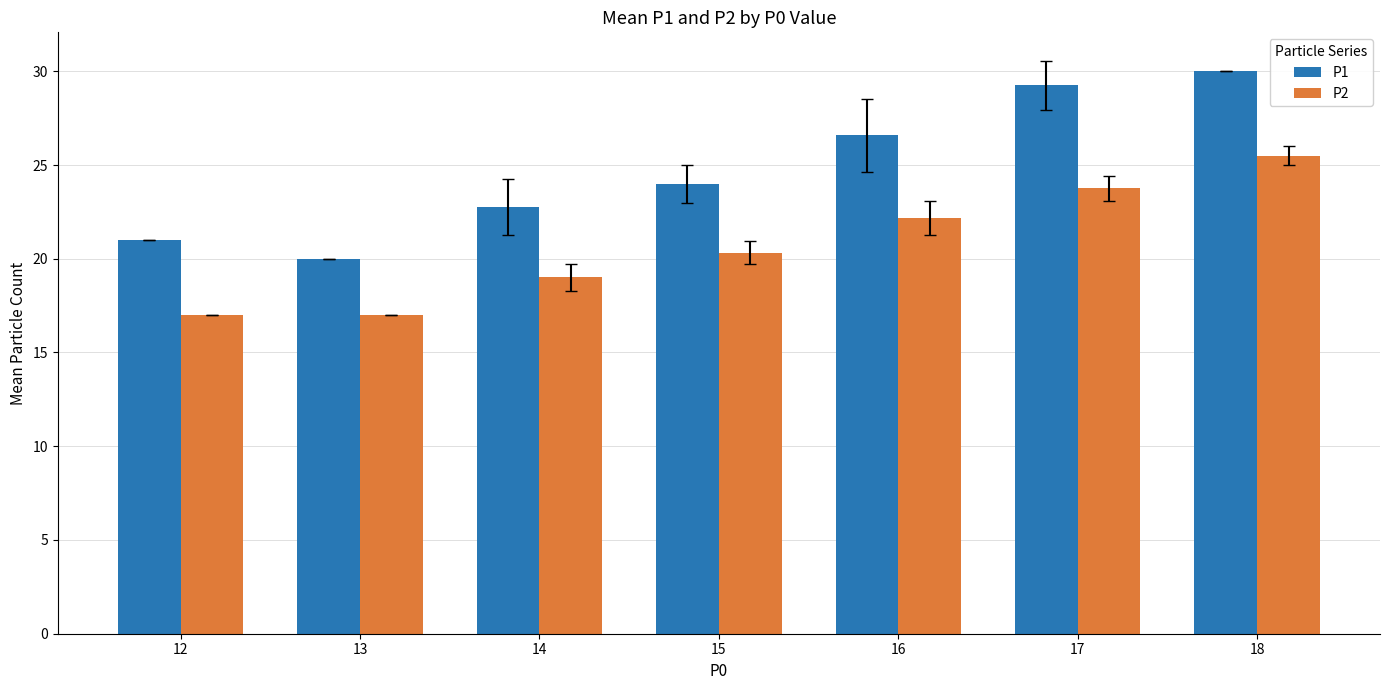

What is the difference between the maximum and minimum values in the P1 series?

10.0